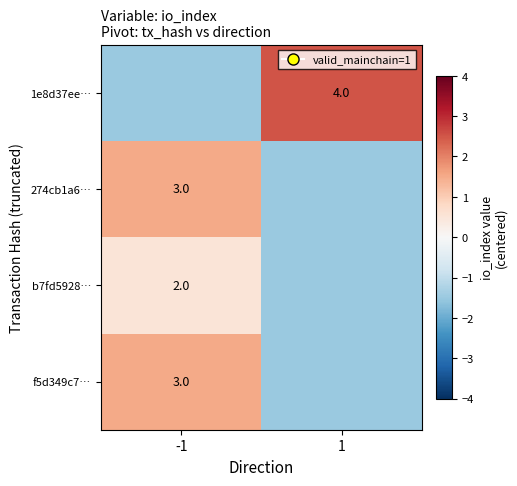

Is it true that 1e8d37ee… equals 4.0 at 1?

True